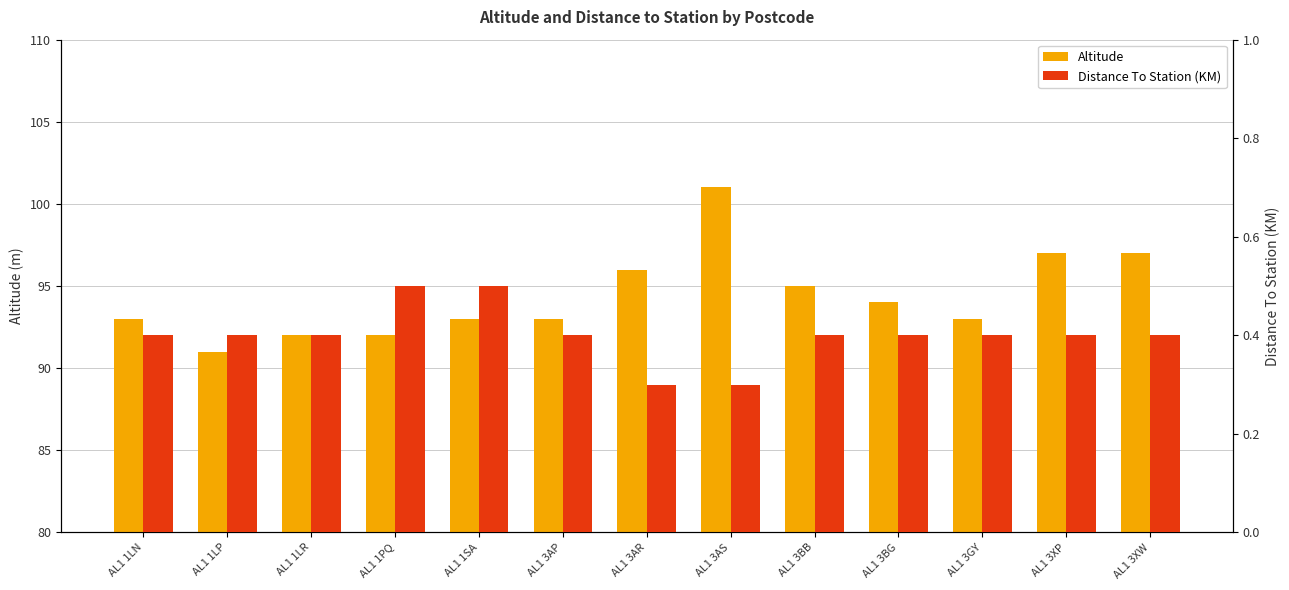

Is it true that Distance To Station (KM) equals 0.6 at AL1 3AP?

False